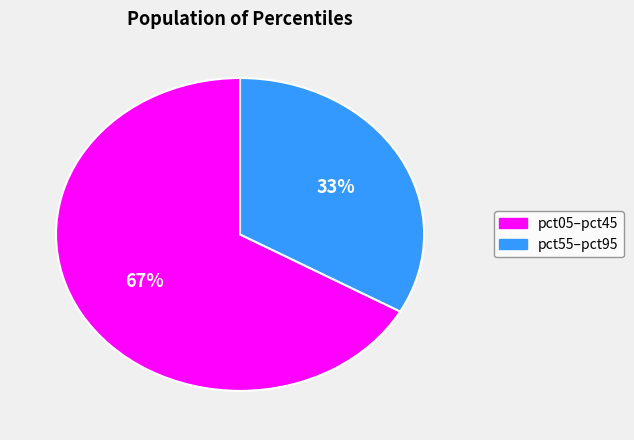

To the nearest percent, what is the average slice percentage?

50%